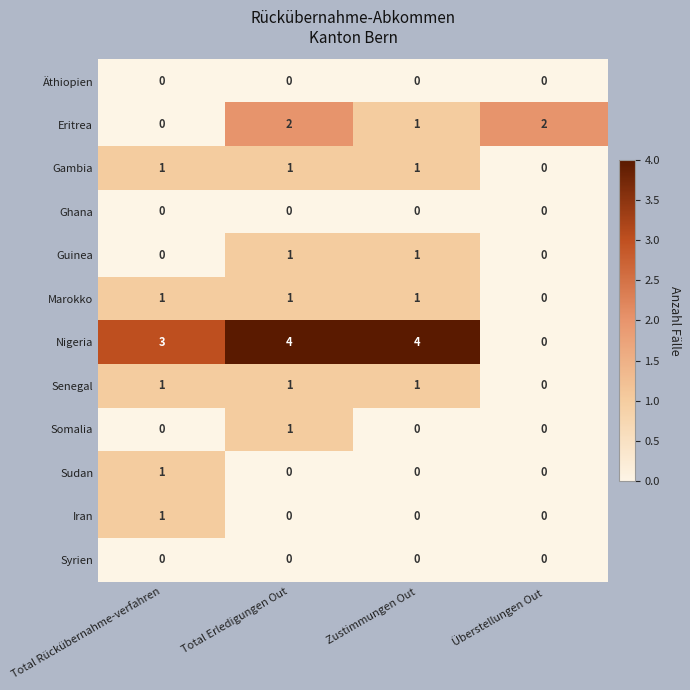

Where is Gambia nearest to the value 0?

Überstellungen Out